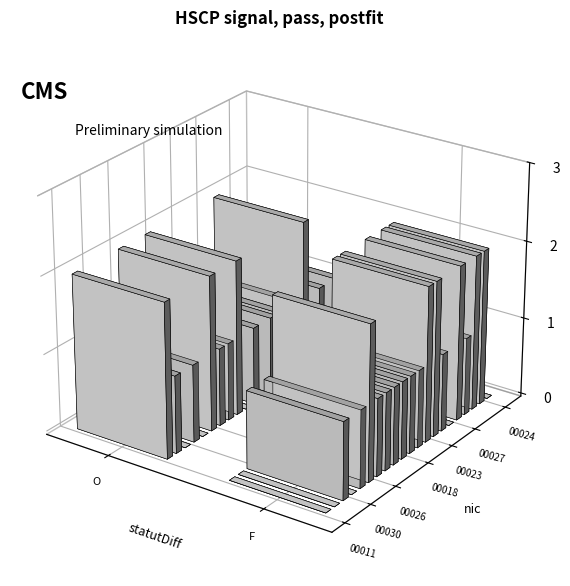

Which series has the widest spread of values?

00011